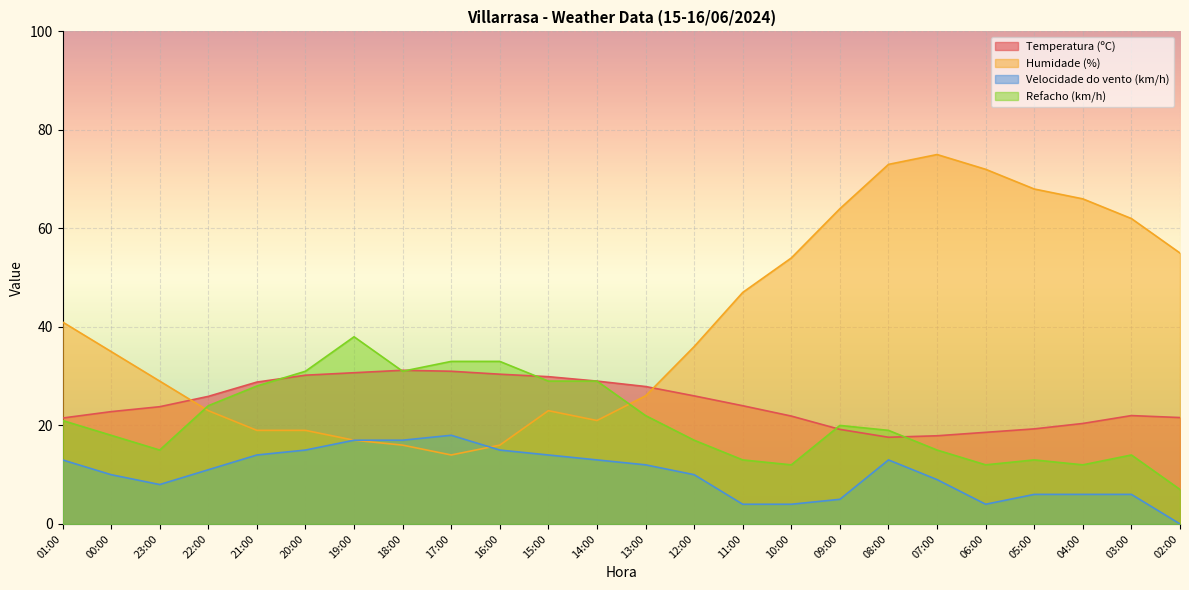

How many data points in Humidade (%) are less than 36?

12